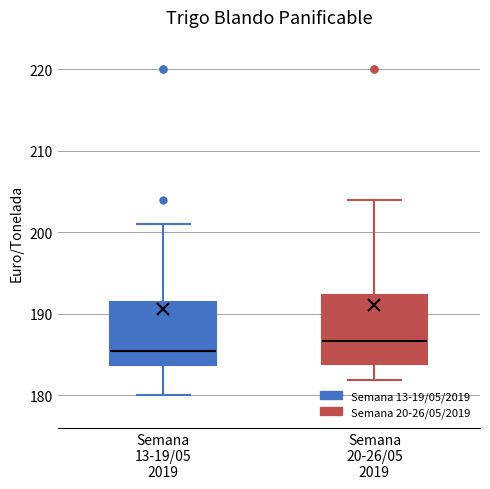

Which box's median line is the highest?

Semana 20-26/05 2019